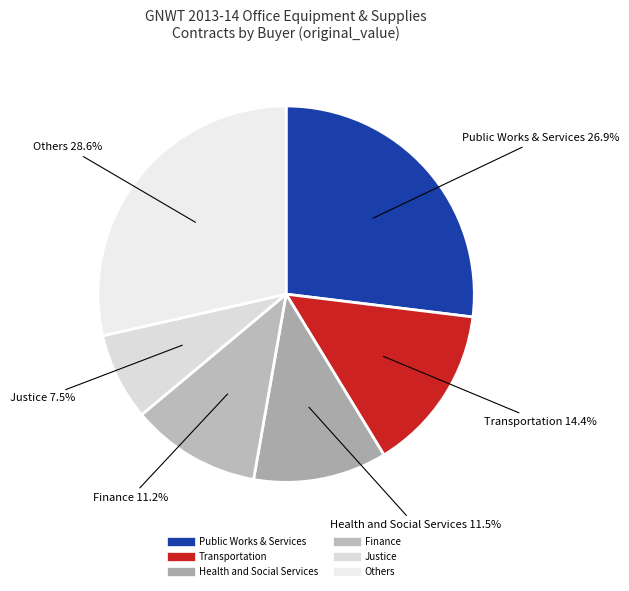

How many segments does this pie chart have?

6